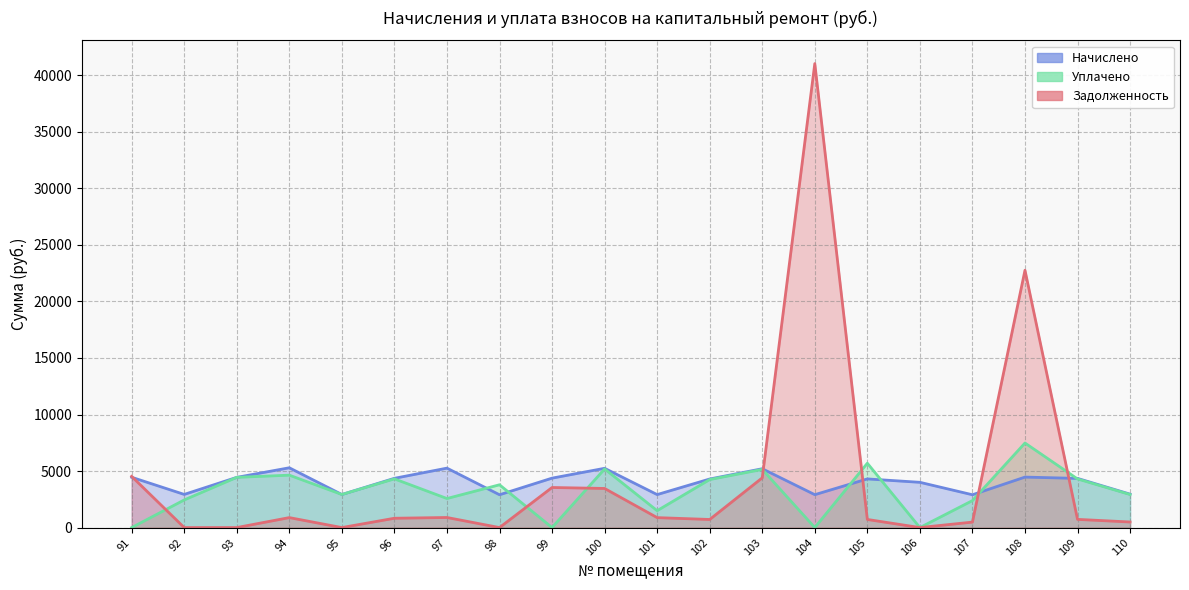

At which category does nachisleno reach its first local valley?

92